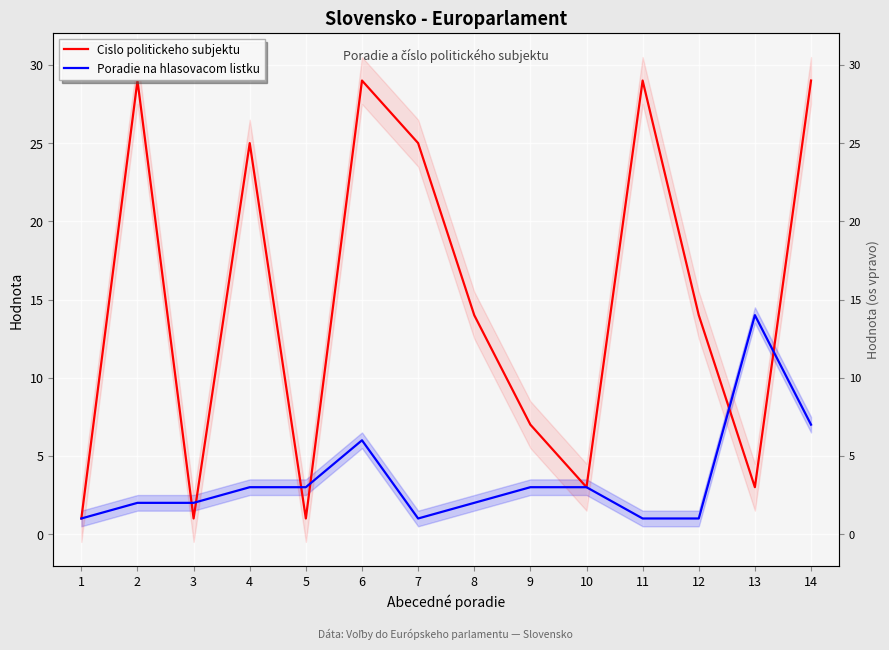

Is the value of Poradie na hlasovacom listku at 6 greater than the value of Cislo politickeho subjektu at 8?

No